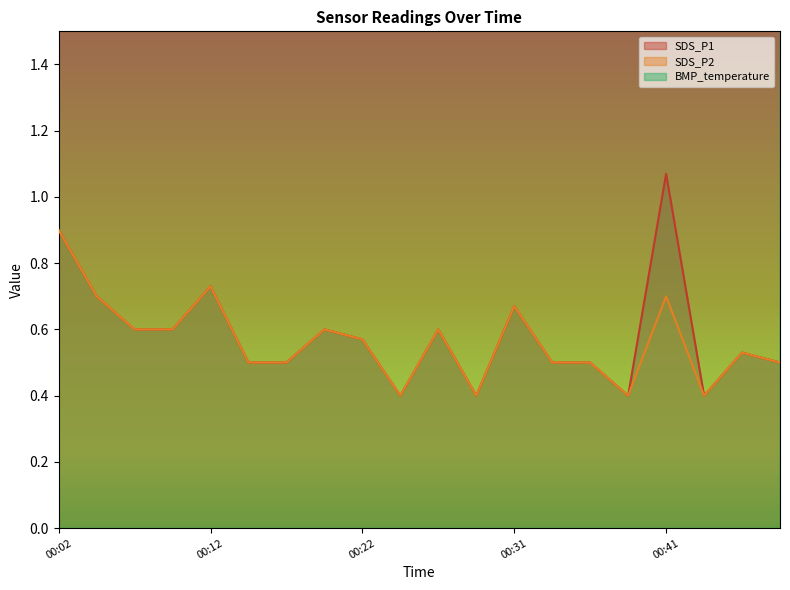

What is the value of the SDS_P1 point at the 14th from the left?

0.5